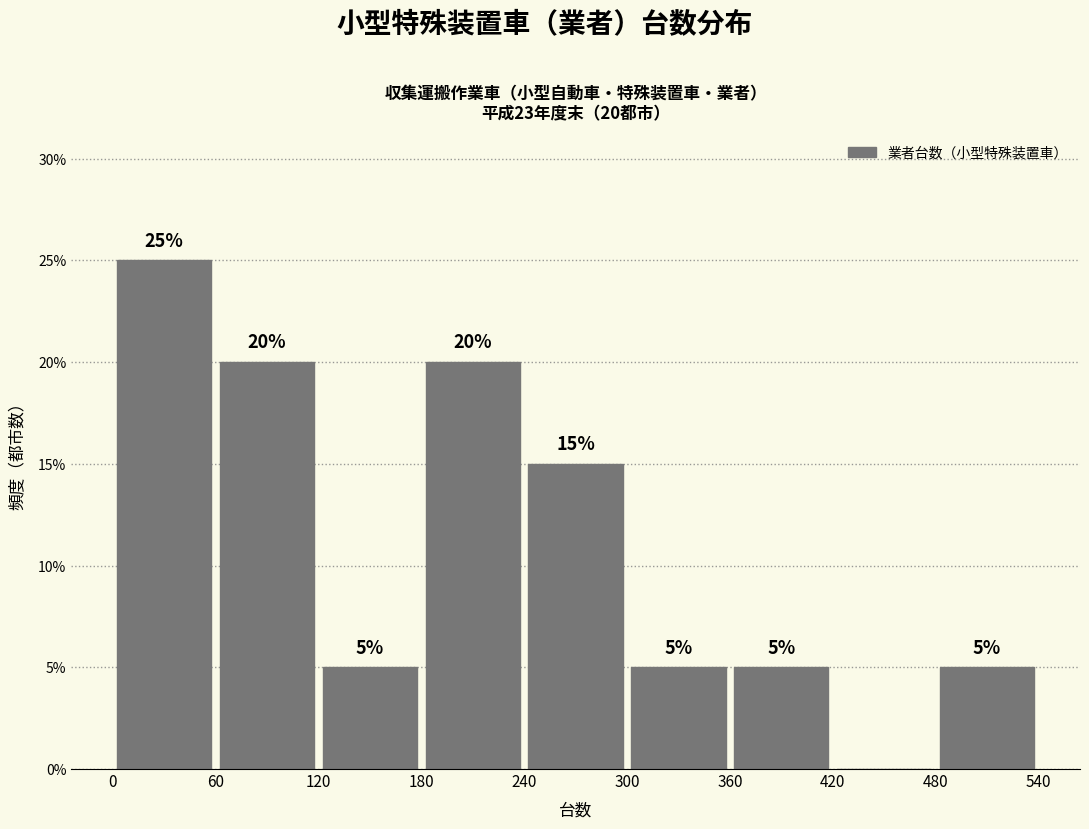

Over which range of the x-axis is the bar tallest?

0 to 60